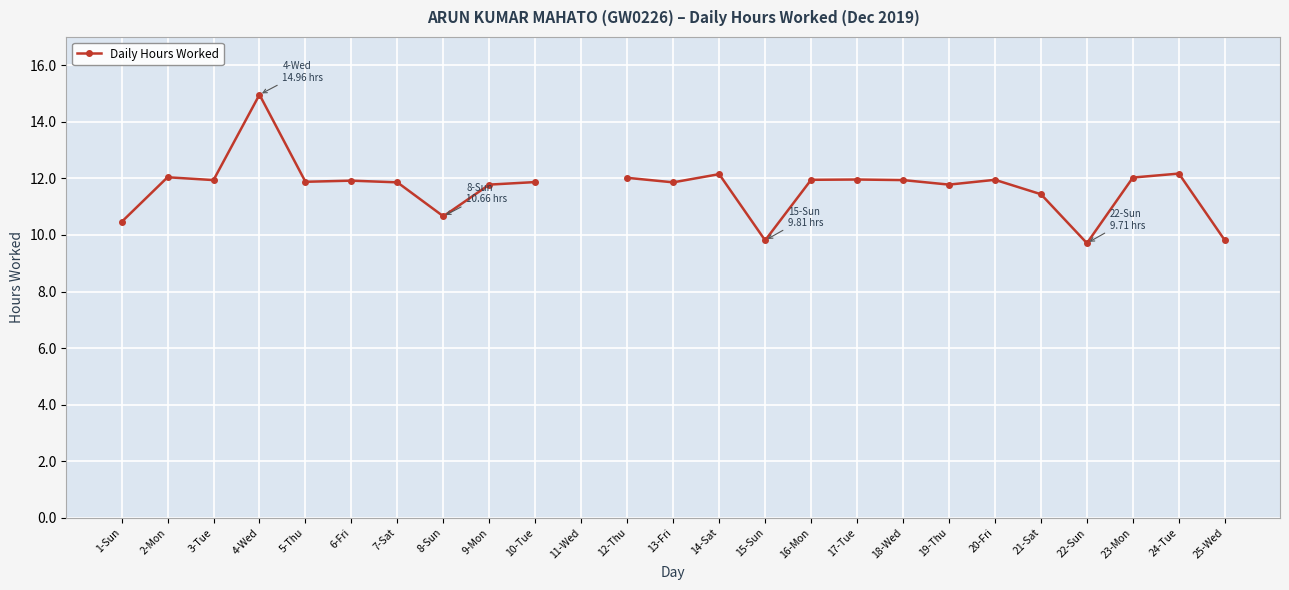

Which category has the highest value across all series?

4-Wed